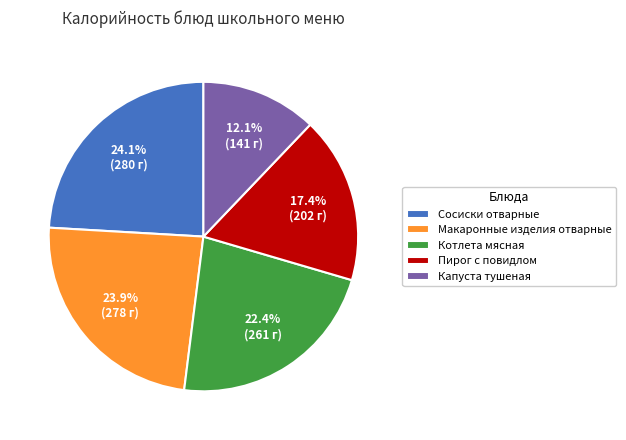

What is the ratio of the value at Капуста тушеная to the value at Макаронные изделия отварные?

0.5